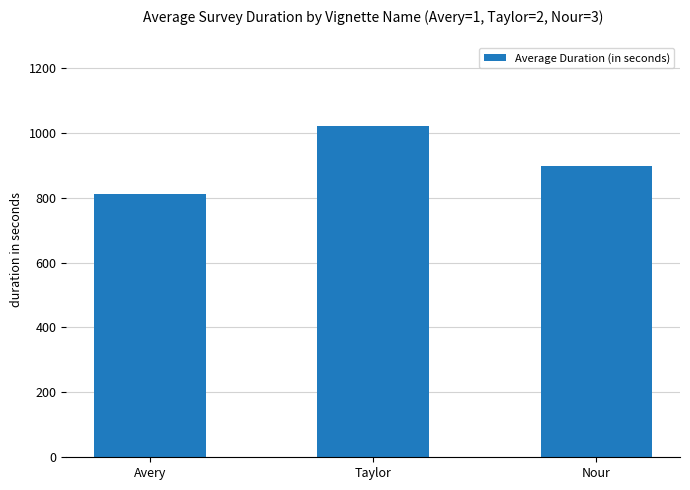

Which has a higher value, Avery or Taylor?

Taylor